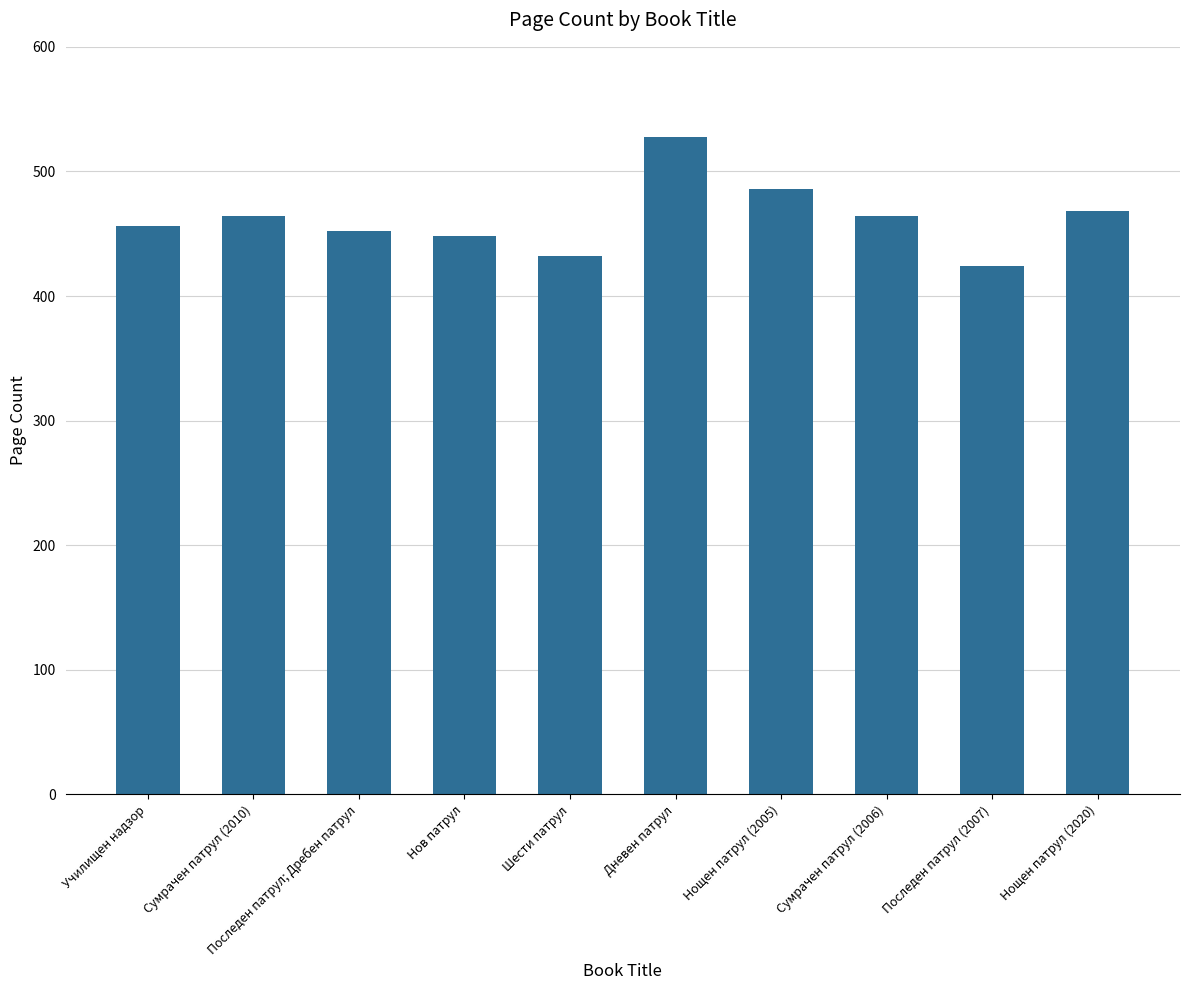

What is the difference between the values at Сумрачен патрул (2010) and Дневен патрул?

64